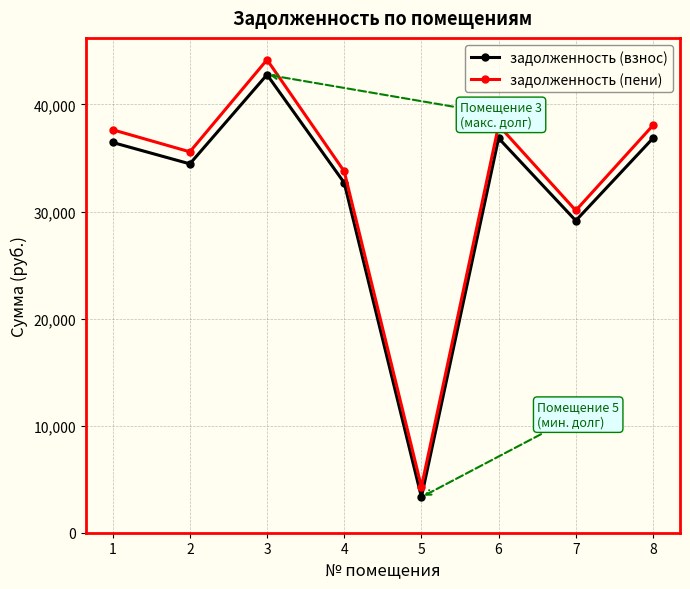

What are all the series names shown in the legend?

задолженность (взнос), задолженность (пени)